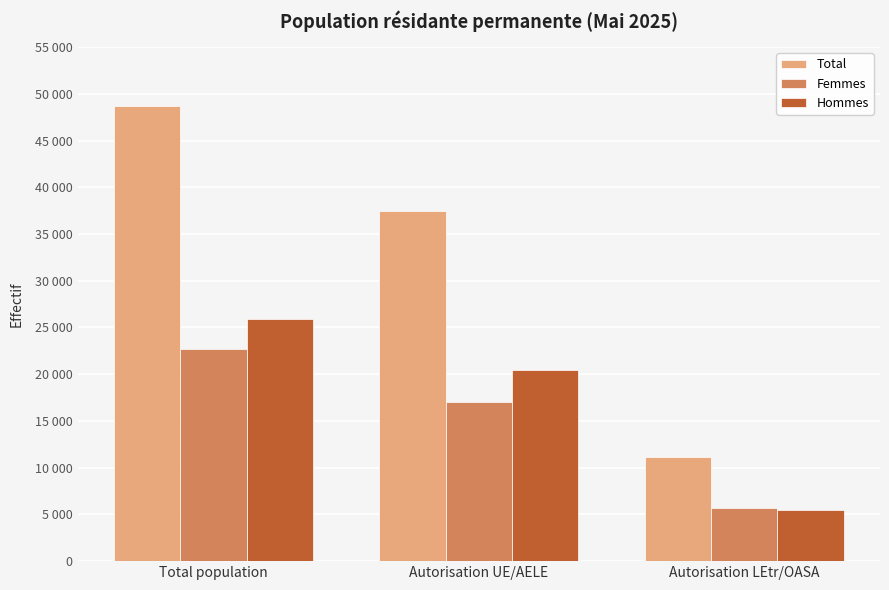

What is the greatest value displayed?

48650